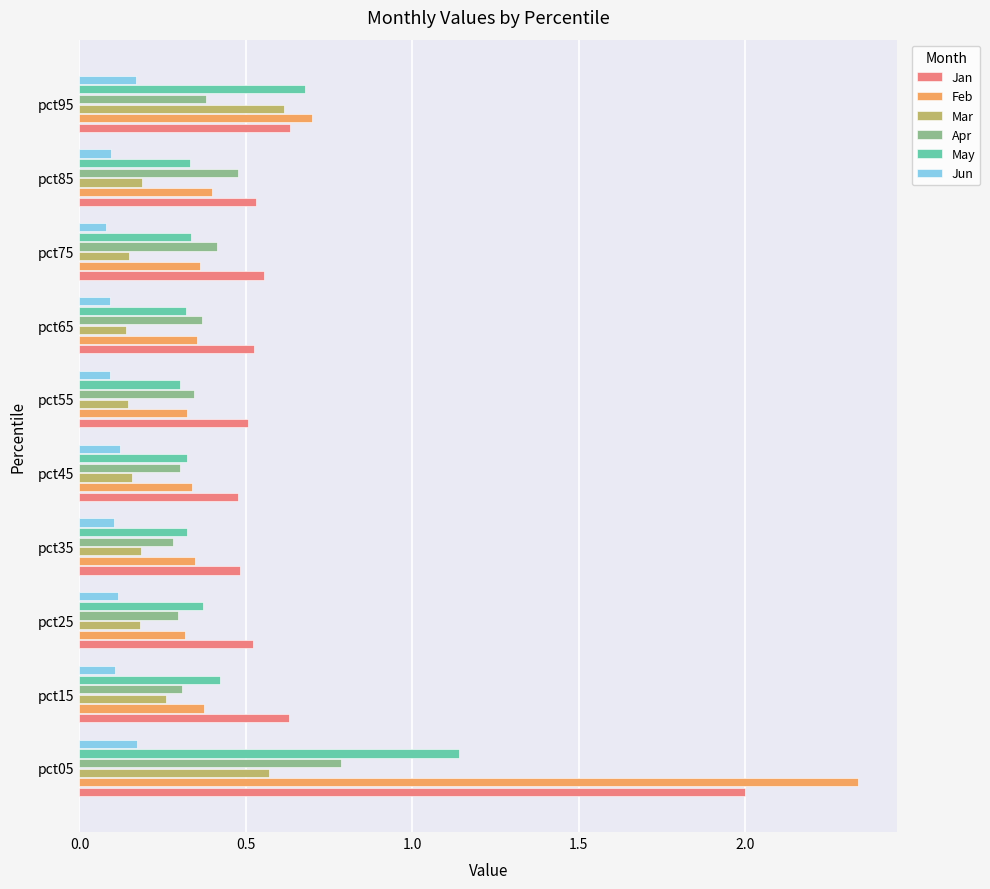

What is the total value across all series at pct85?

2.0